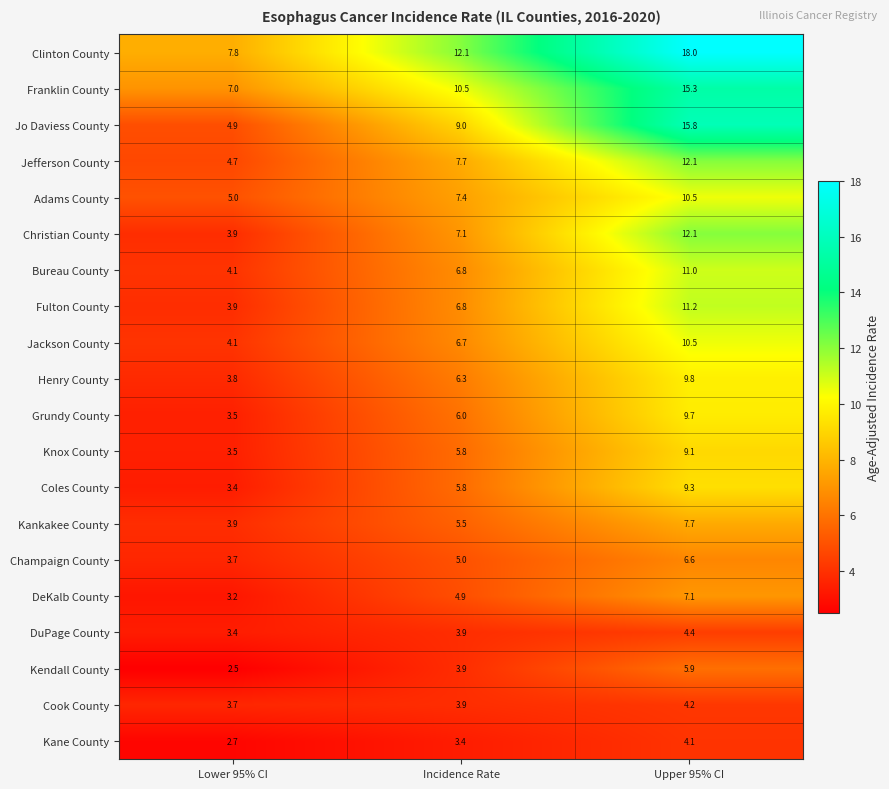

At which category is the sum across all series the highest?

Upper 95% CI